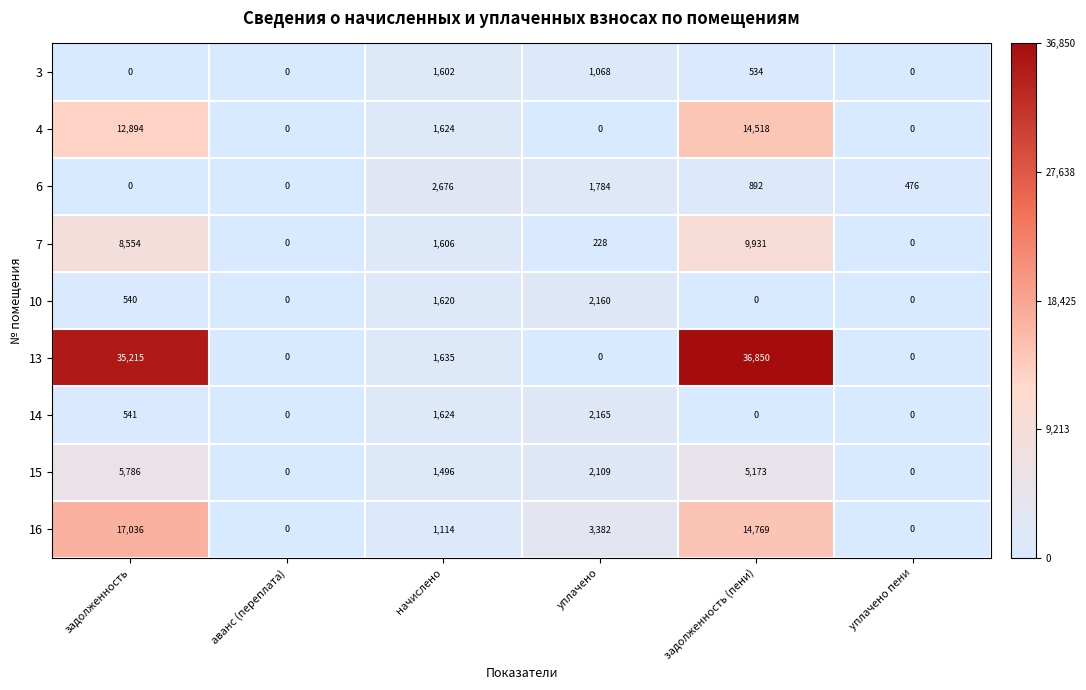

List the series in order of their peak value, lowest first.

3, 10, 14, 6, 15, 7, 4, 16, 13